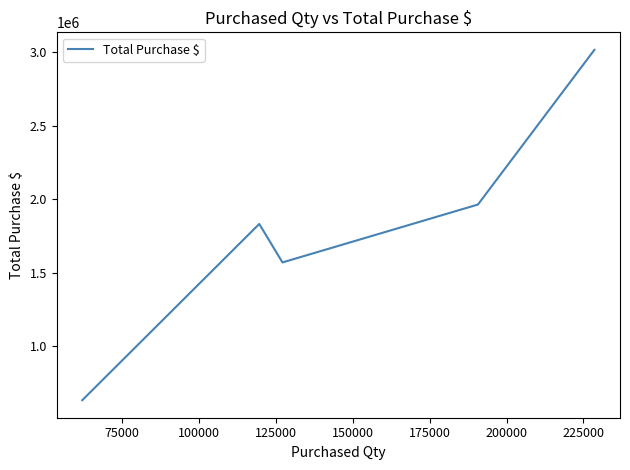

What is the greatest value displayed?

3017828